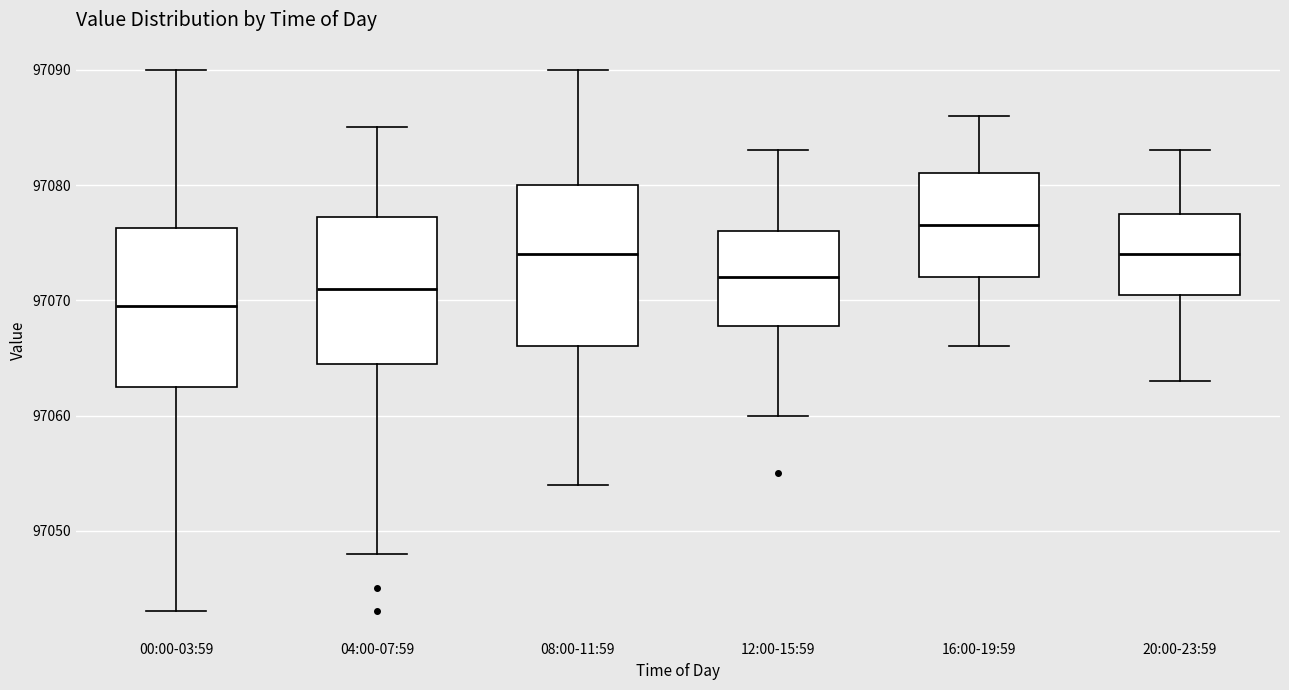

Which box's median line is the highest?

16:00-19:59